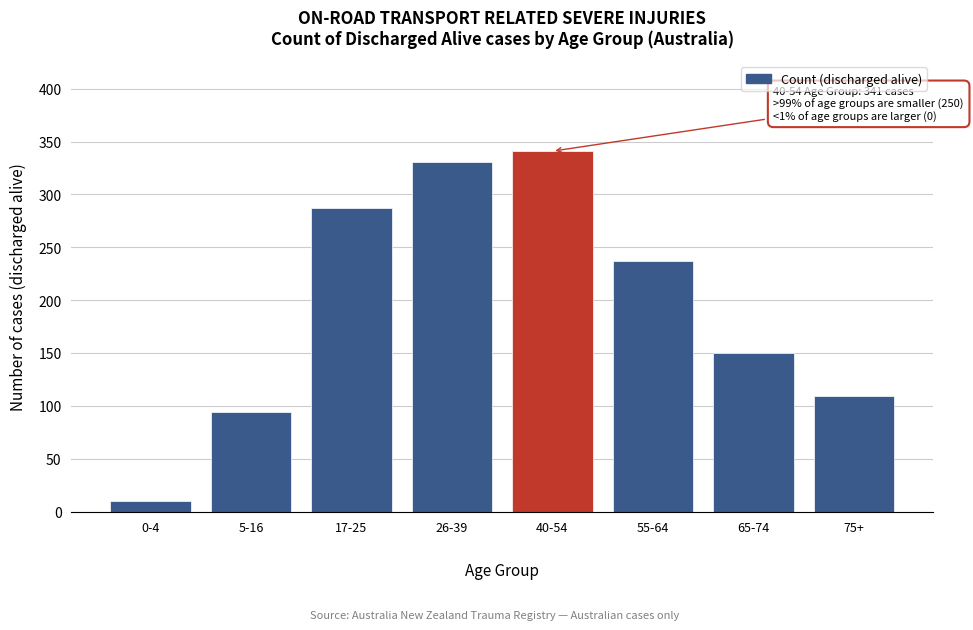

Reading right to left, transcribe all the data shown in this chart.

109	150	237	341	331	287	94	10